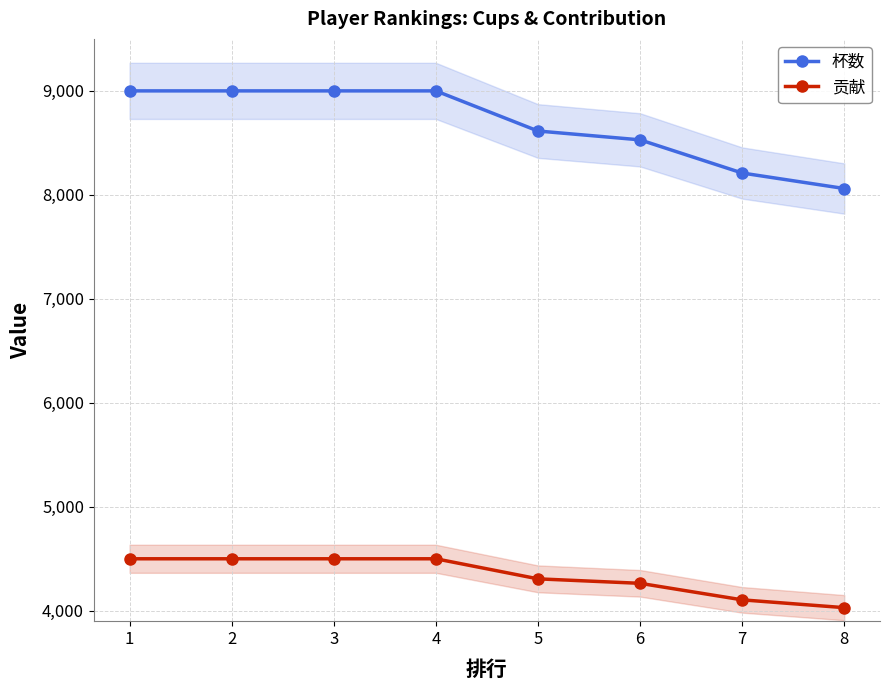

Which series has the largest total across all categories?

杯数